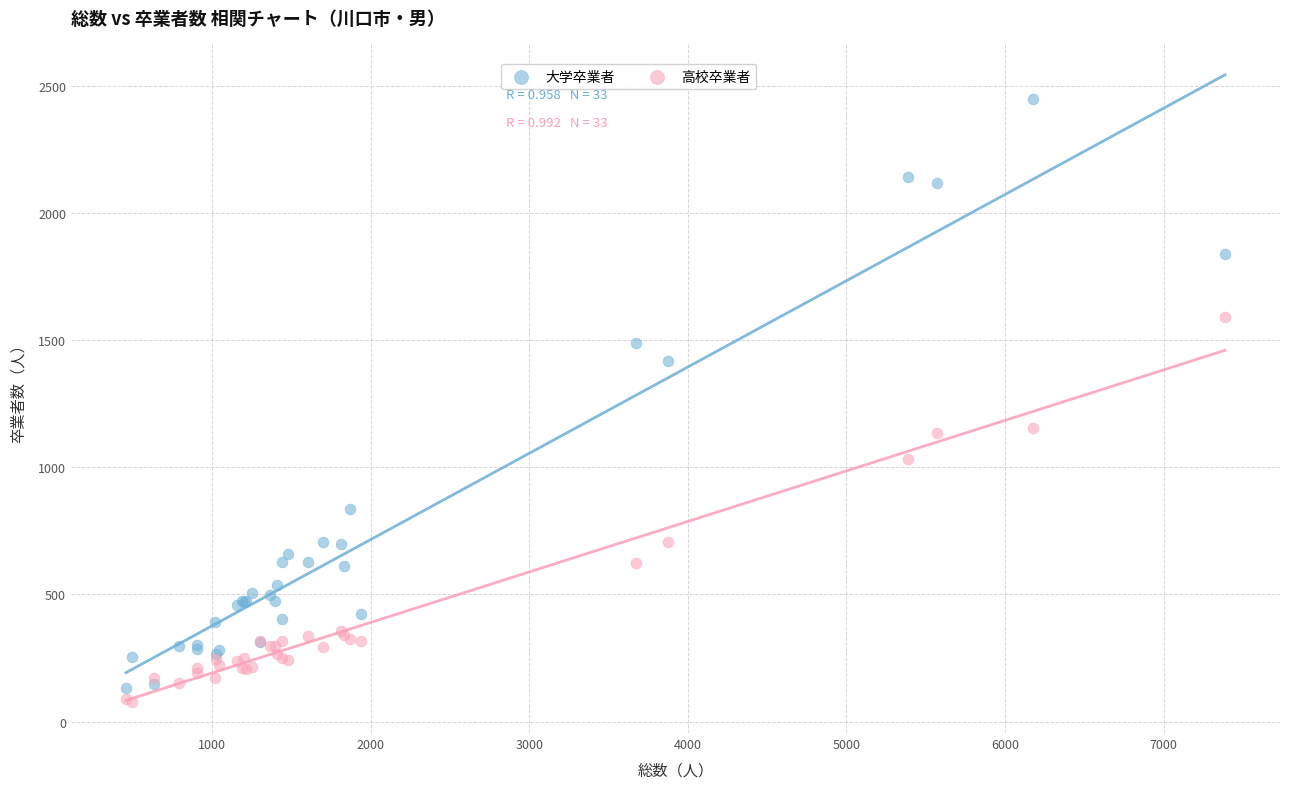

Which series contains the highest Y value?

大学卒業者